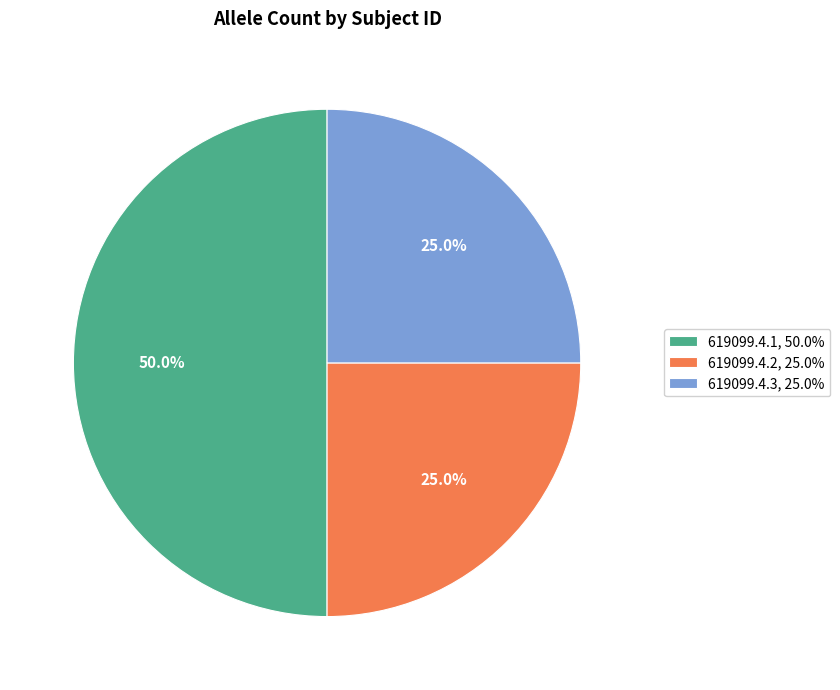

What is the ratio of the value at 619099.4.1, 50.0% to the value at 619099.4.2, 25.0%?

2.0